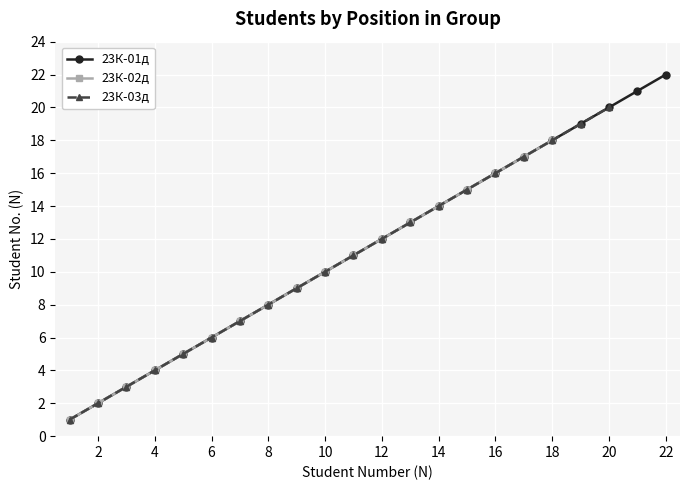

The 23К-01д series shows 7 at 14. True or false?

False